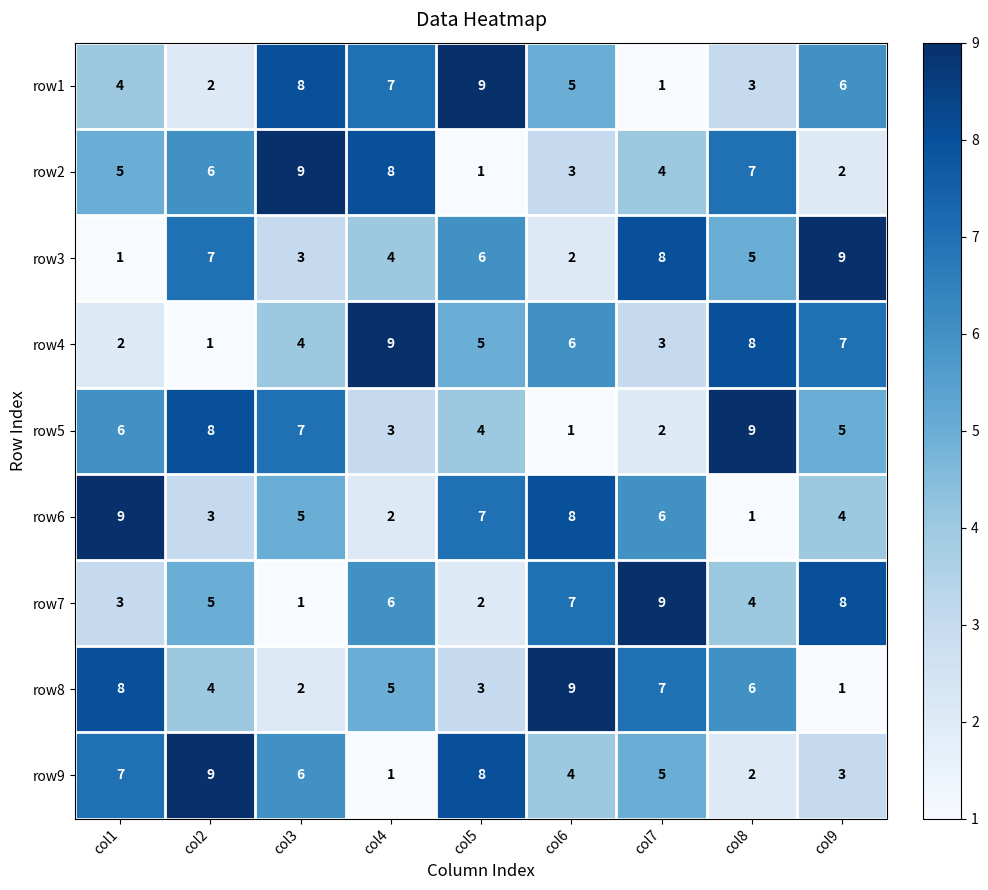

What is the smallest value displayed?

1